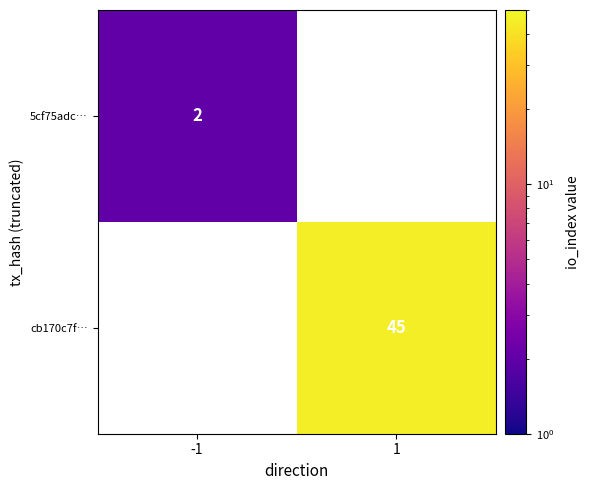

The value of cb170c7f… at 1 is 73. True or false?

False